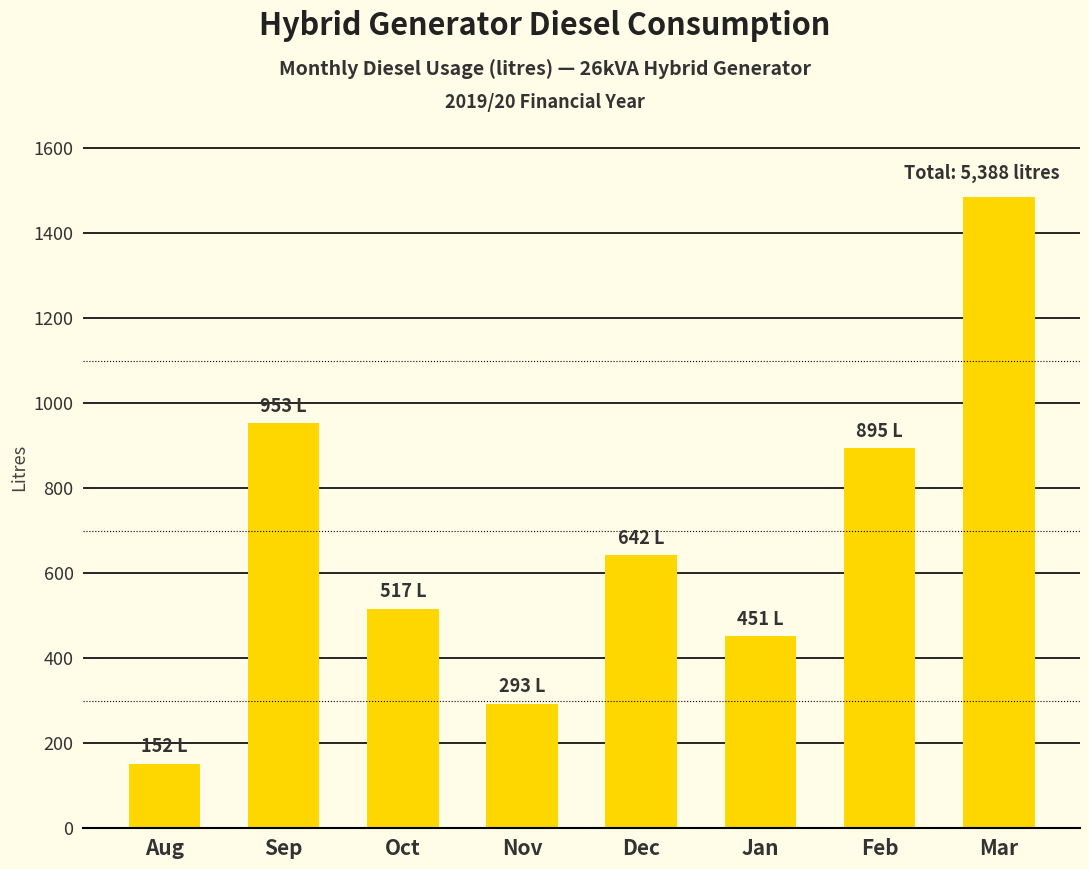

What is the difference between the second highest and minimum values?

801.6